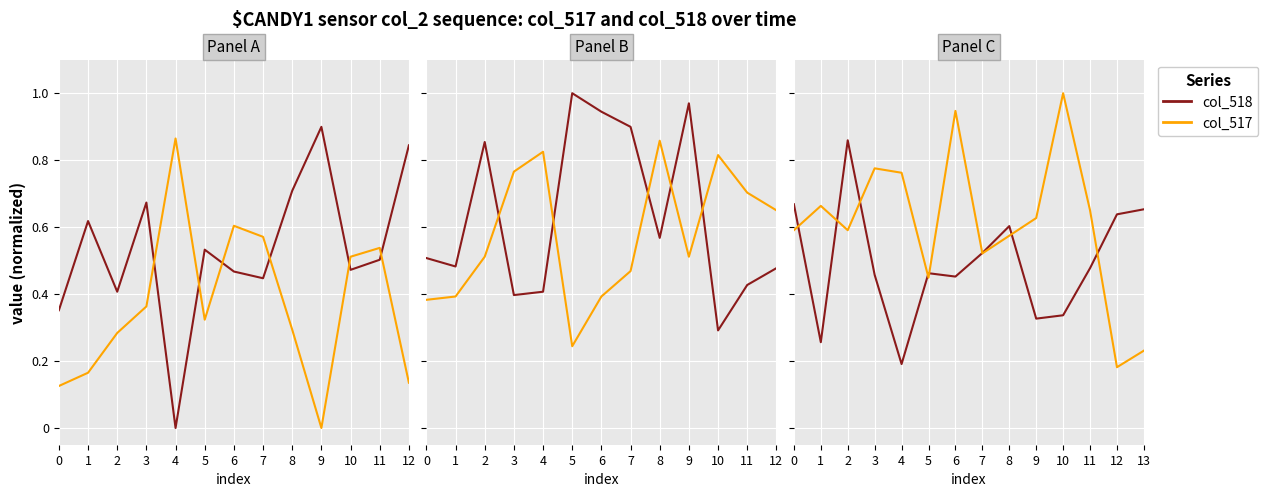

Is it true that col_517 (normalized) equals 0.5 at 7?

True